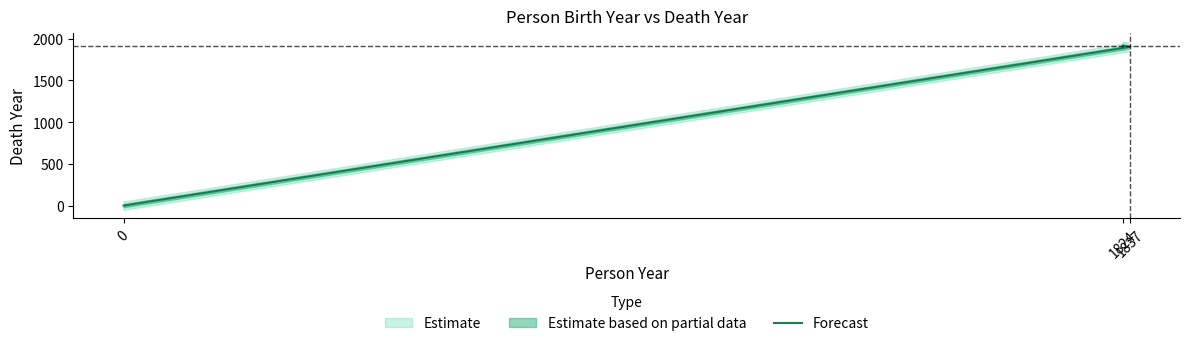

Is it true that the value at 0 is 0?

True